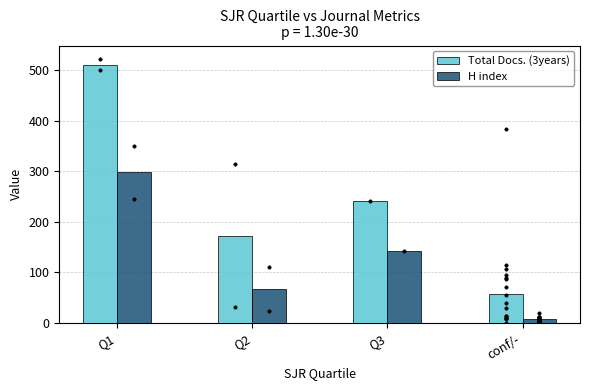

Which series has the widest spread of Y values?

Total Docs. (3years)